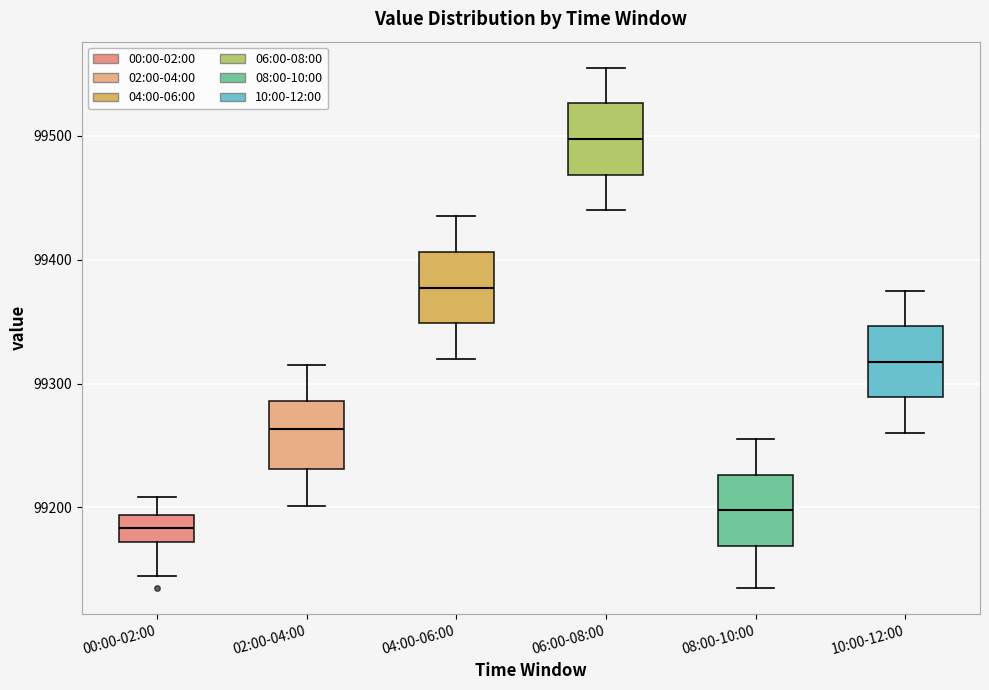

Reading left to right, transcribe this box plot: for each box, give where its median line is, the range the box spans, and where its two whiskers end, as read against the y-axis. The values are not printed on the chart, so give them approximately, as read against the axis.

00:00-02:00: median 99180, box 99170 to 99190, whiskers 99150 to 99210
02:00-04:00: median 99260, box 99230 to 99290, whiskers 99200 to 99320
04:00-06:00: median 99380, box 99350 to 99410, whiskers 99320 to 99440
06:00-08:00: median 99500, box 99470 to 99530, whiskers 99440 to 99560
08:00-10:00: median 99200, box 99170 to 99230, whiskers 99140 to 99260
10:00-12:00: median 99320, box 99290 to 99350, whiskers 99260 to 99380